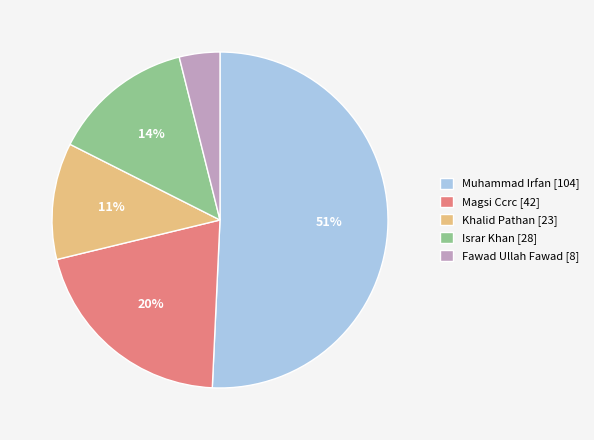

Between Khalid Pathan and Magsi Ccrc, which is larger?

Magsi Ccrc